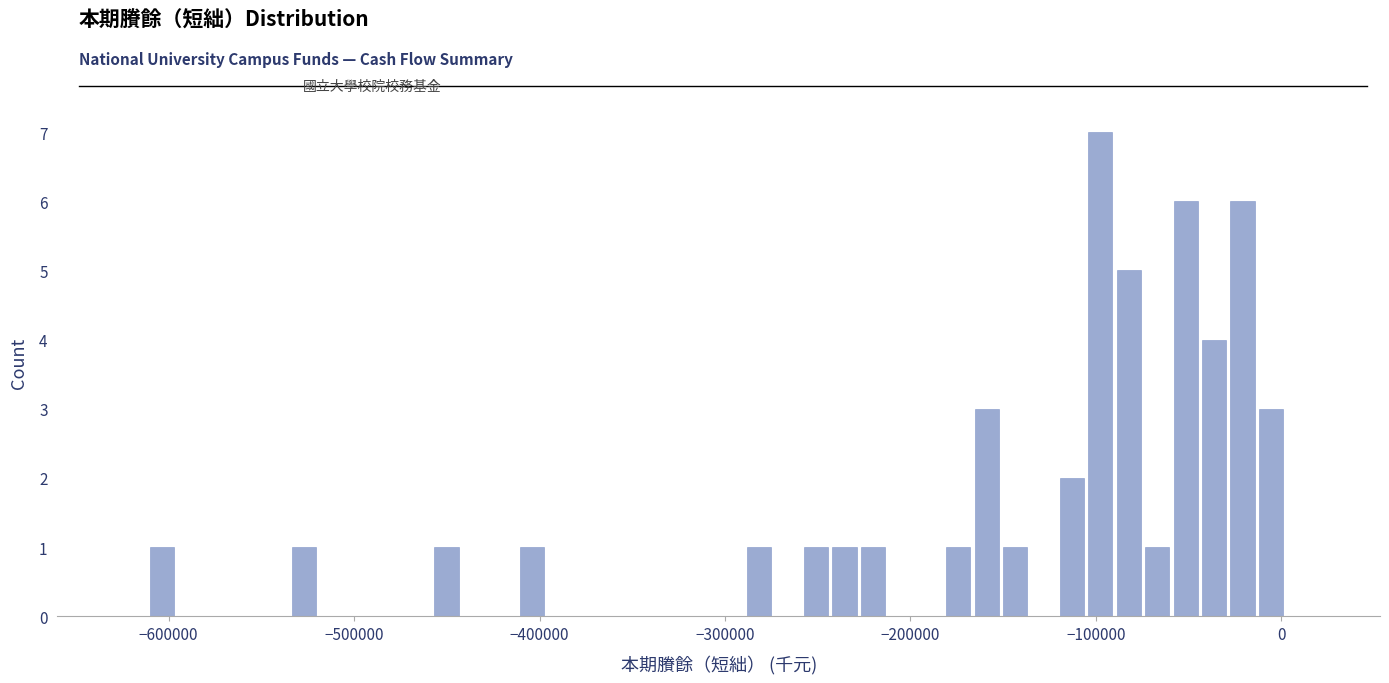

Read against the x-axis, roughly where is the centre of the tallest bar?

-100000